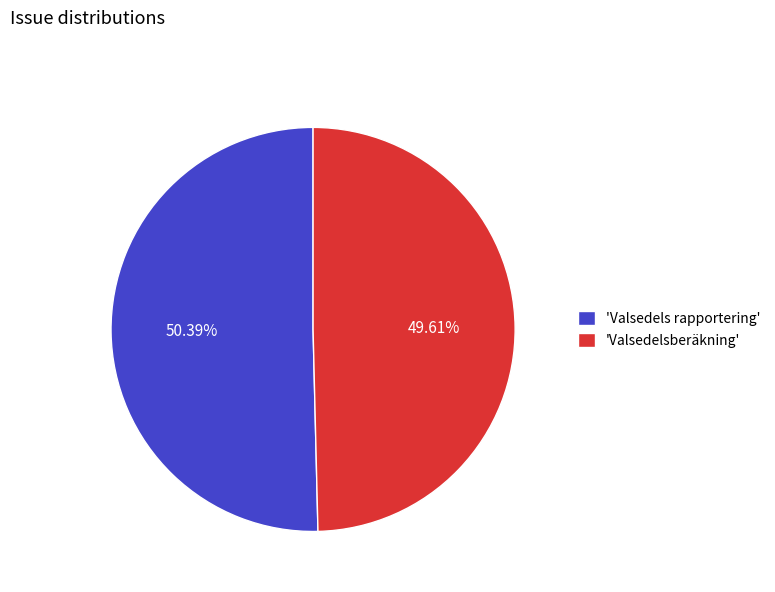

What is the largest slice in the pie chart?

'Valsedels rapportering'